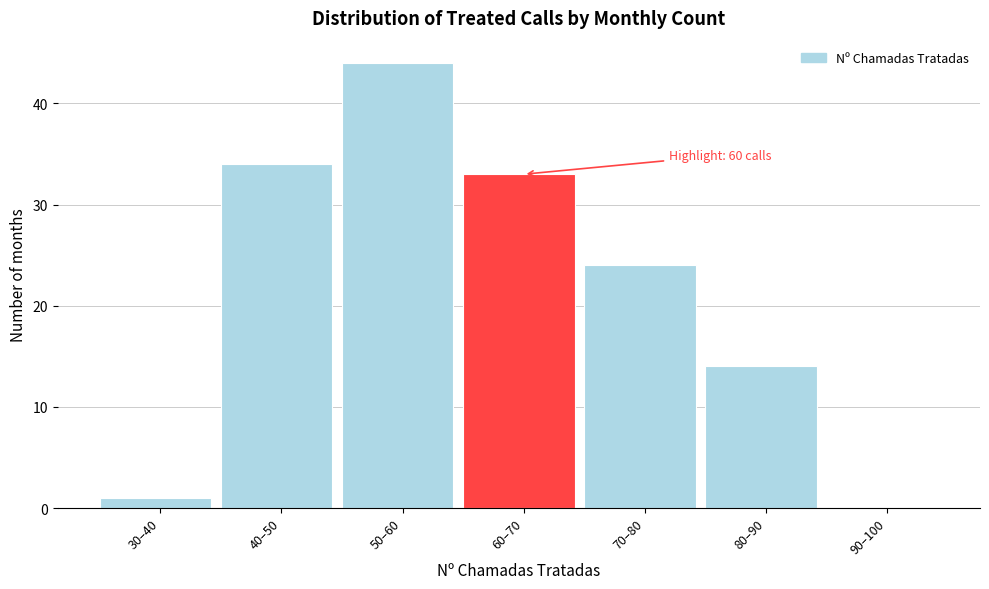

Reading left to right, list all the values displayed in this chart.

30–40=1	40–50=34	50–60=44	60–70=33	70–80=24	80–90=14	90–100=0